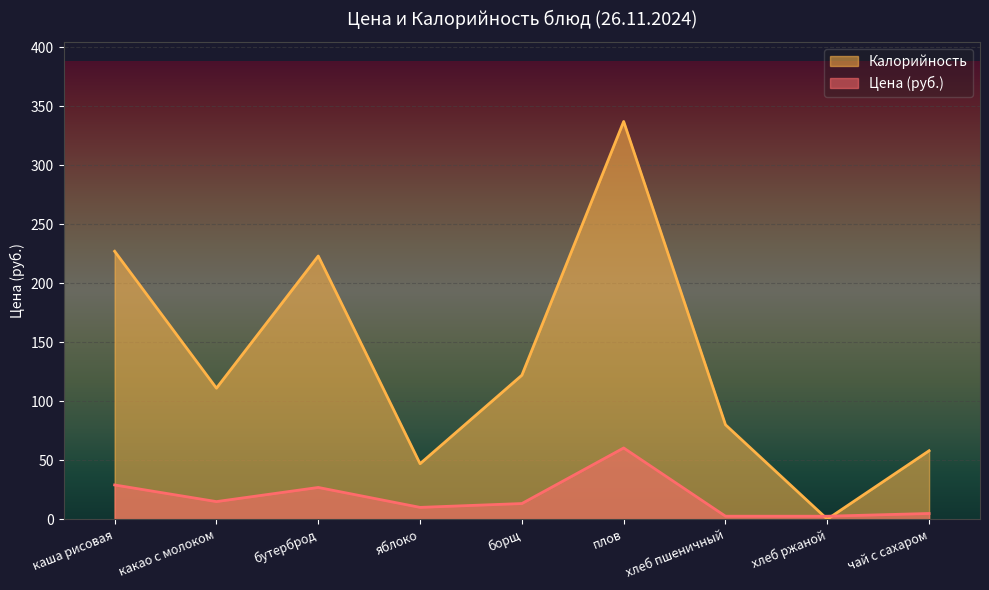

What is the sum of the Калорийность values at хлеб пшеничный and чай с сахаром?

138.0